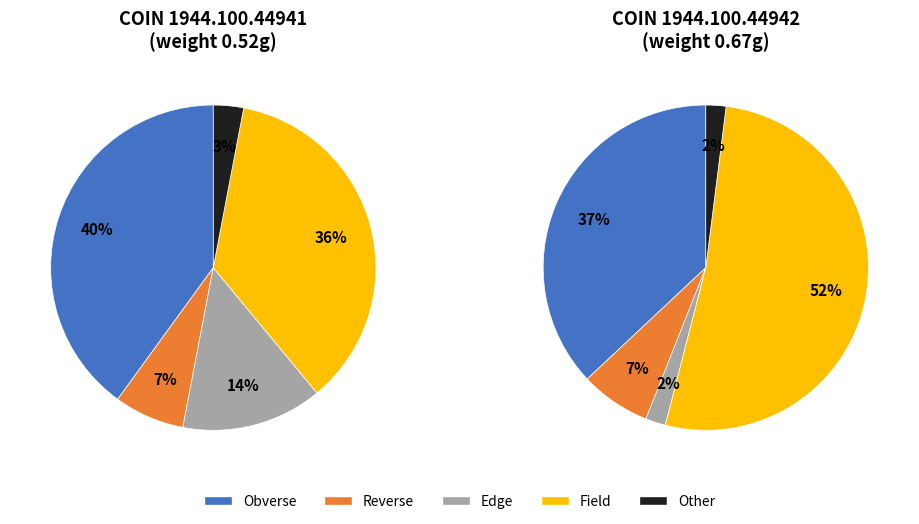

Is it true that 1944.100.44941 is 49% of the pie?

False